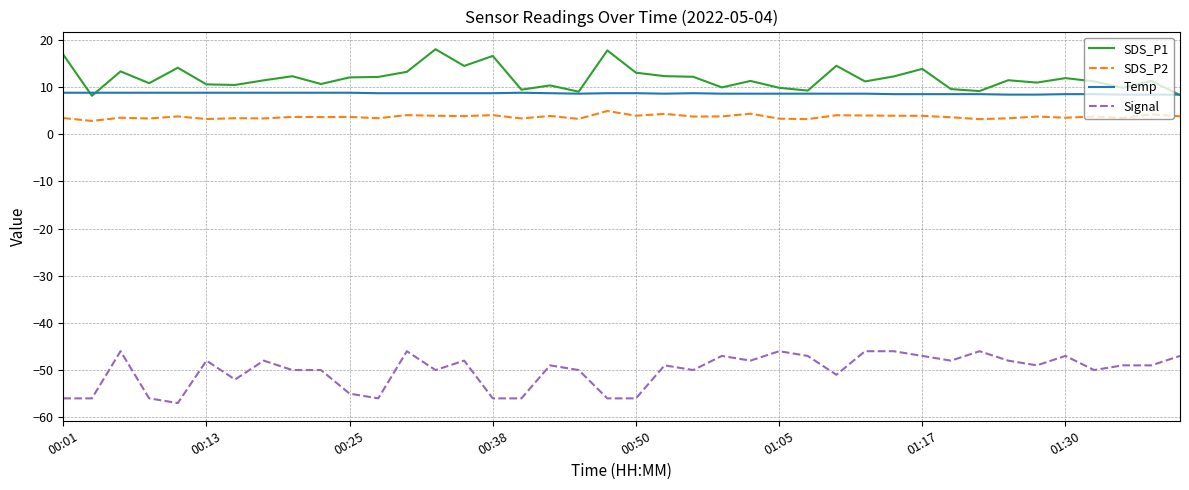

What is the minimum value shown in the chart?

-57.0